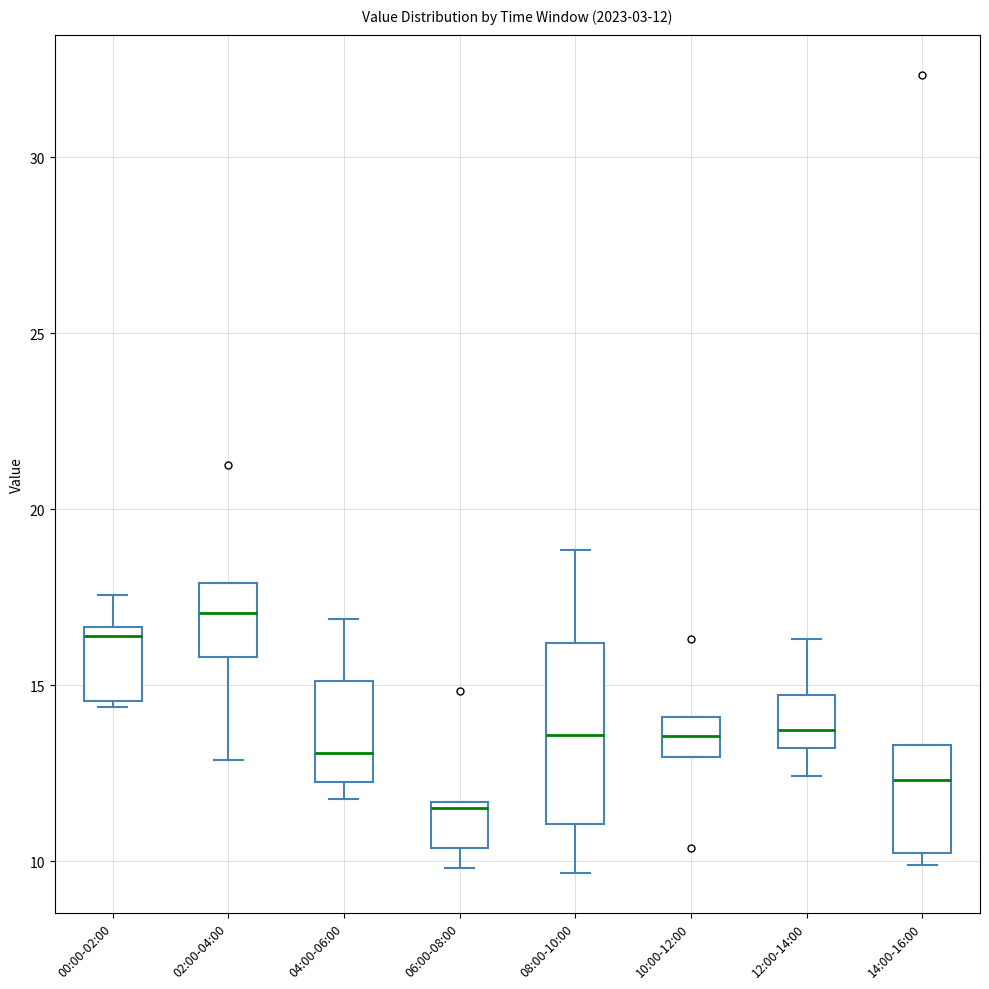

Which box has the highest median line?

02:00-04:00